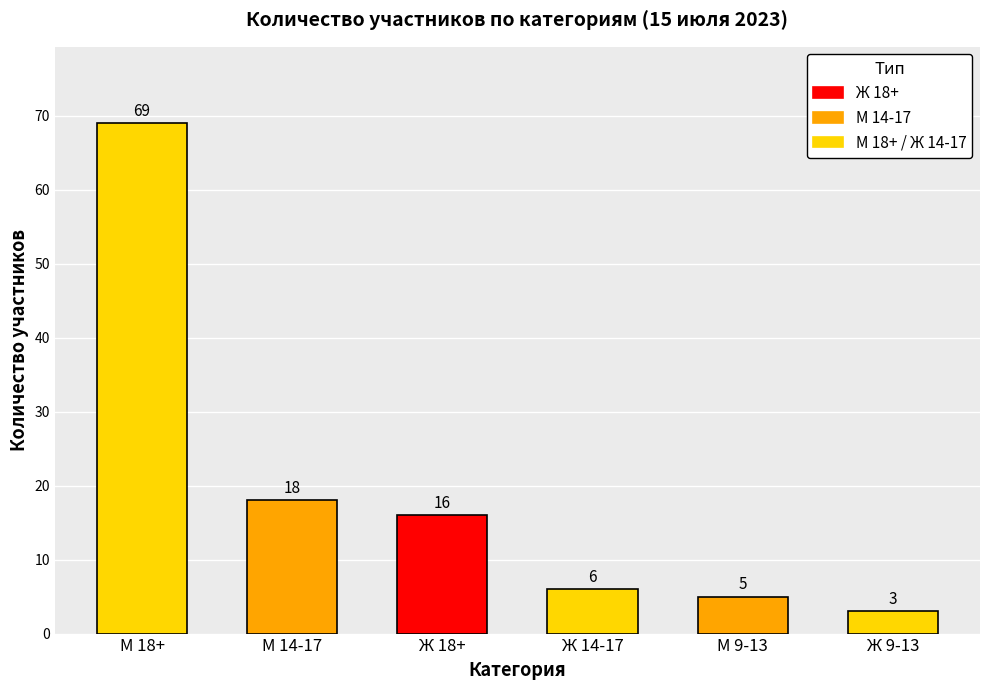

Reading right to left, extract all data points from this chart.

Ж 9-13=3	М 9-13=5	Ж 14-17=6	Ж 18+=16	М 14-17=18	М 18+=69